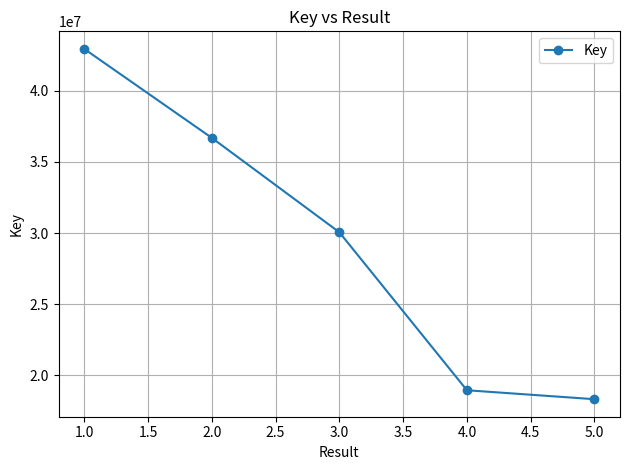

How many distinct data groups are displayed?

1